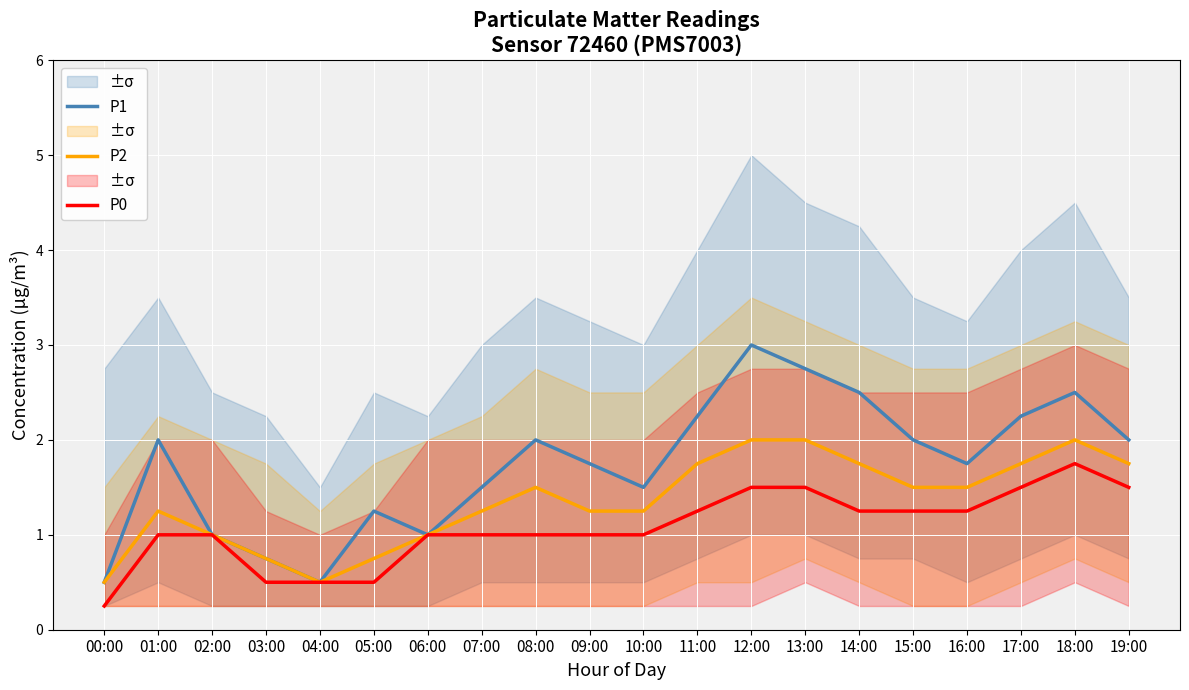

Reading left to right, list all the values displayed in this chart.

P1: 00:00=0.5	01:00=2.0	02:00=1.0	03:00=0.8	04:00=0.5	05:00=1.2	06:00=1.0	07:00=1.5	08:00=2.0	09:00=1.8	10:00=1.5	11:00=2.2	12:00=3.0	13:00=2.8	14:00=2.5	15:00=2.0	16:00=1.8	17:00=2.2	18:00=2.5	19:00=2.0
P2: 00:00=0.5	01:00=1.2	02:00=1.0	03:00=0.8	04:00=0.5	05:00=0.8	06:00=1.0	07:00=1.2	08:00=1.5	09:00=1.2	10:00=1.2	11:00=1.8	12:00=2.0	13:00=2.0	14:00=1.8	15:00=1.5	16:00=1.5	17:00=1.8	18:00=2.0	19:00=1.8
P0: 00:00=0.2	01:00=1.0	02:00=1.0	03:00=0.5	04:00=0.5	05:00=0.5	06:00=1.0	07:00=1.0	08:00=1.0	09:00=1.0	10:00=1.0	11:00=1.2	12:00=1.5	13:00=1.5	14:00=1.2	15:00=1.2	16:00=1.2	17:00=1.5	18:00=1.8	19:00=1.5